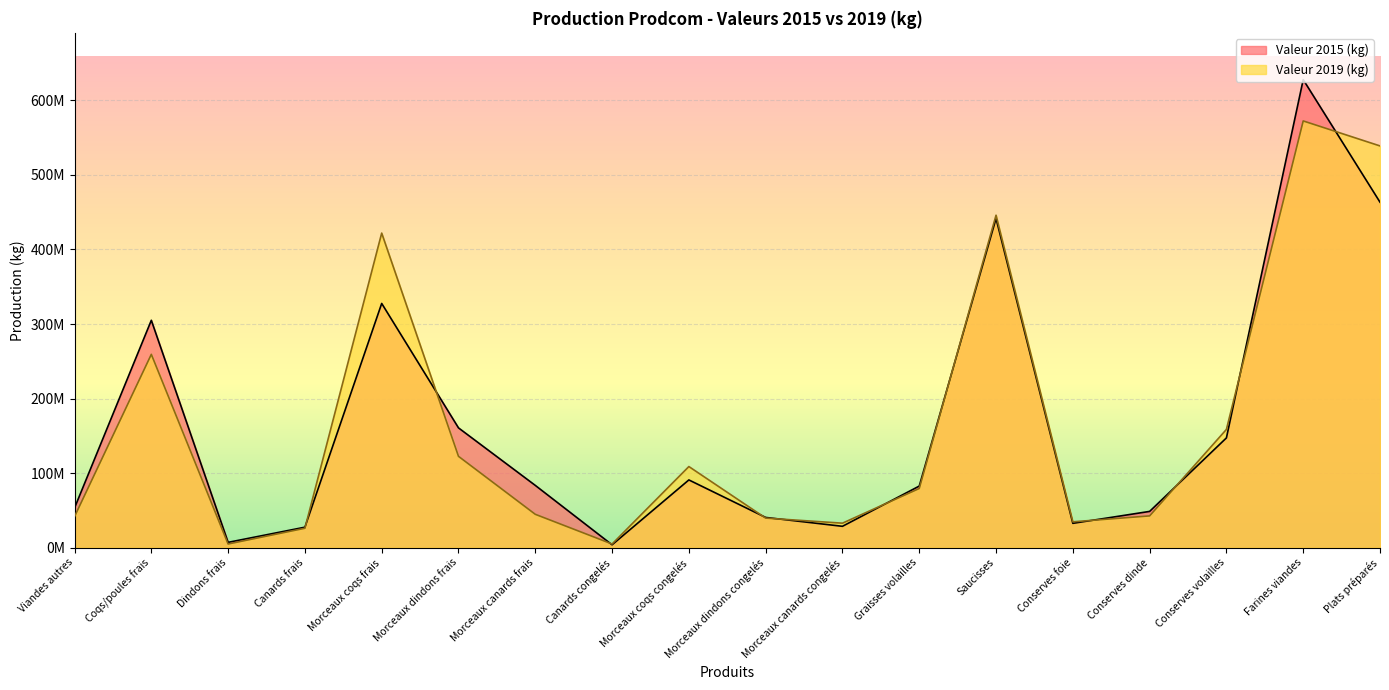

What is the approximate value of Valeur 2019 (kg) at Conserves volailles, to the nearest 50?

158579200